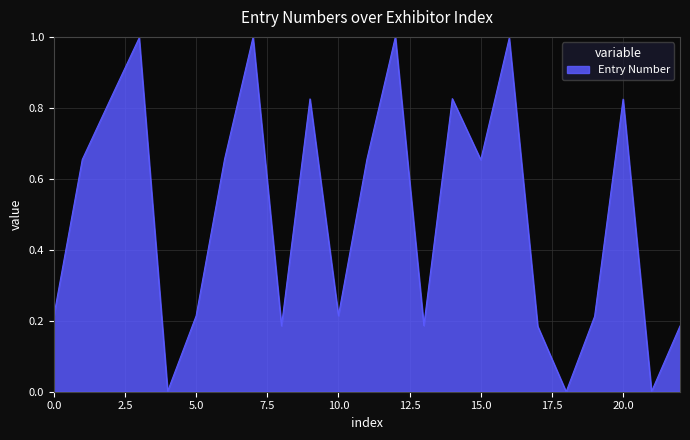

How many interior local valleys (lower than both neighbors) does the data have?

7